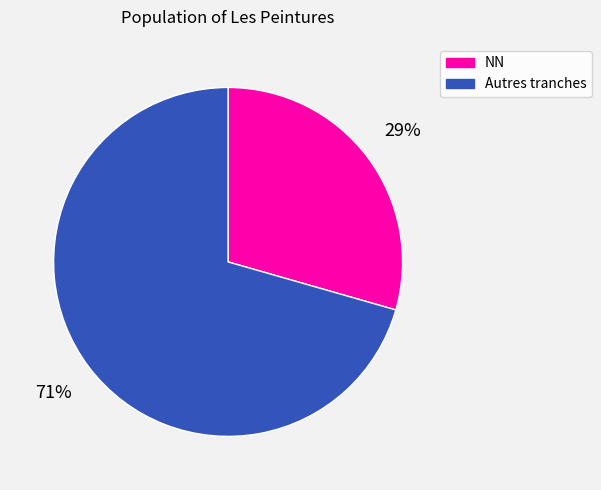

To the nearest percent, what is the average slice percentage?

50%